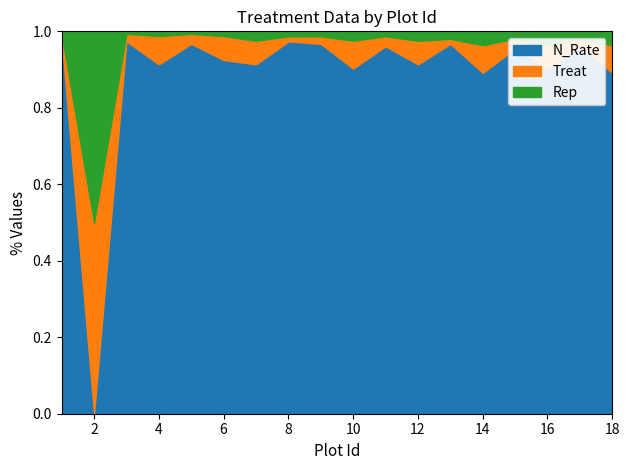

What is the lowest value of the Treat series?

1.0